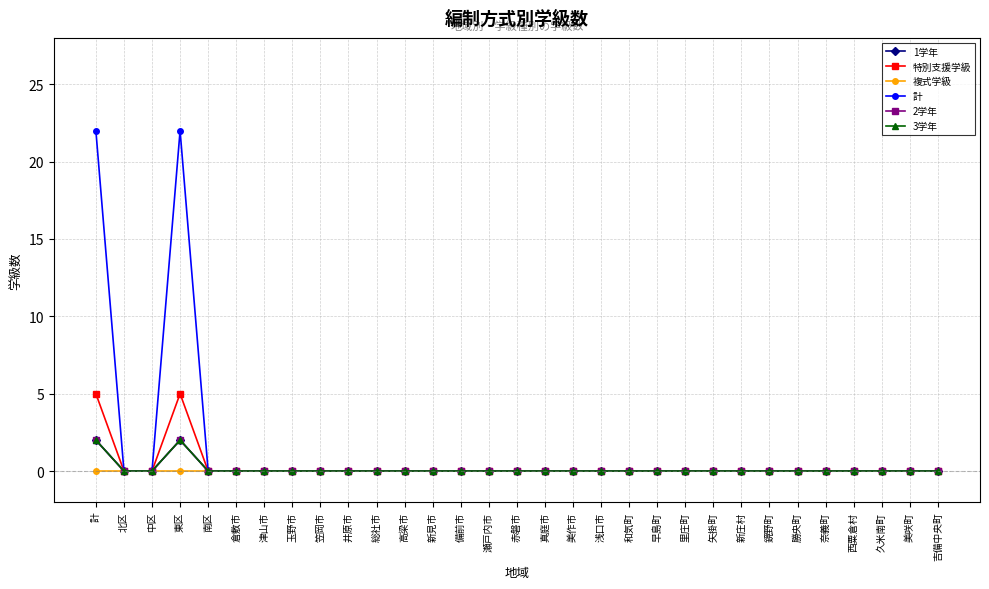

True or false: 特別支援学級 has more than 1 points higher than both neighbors.

False